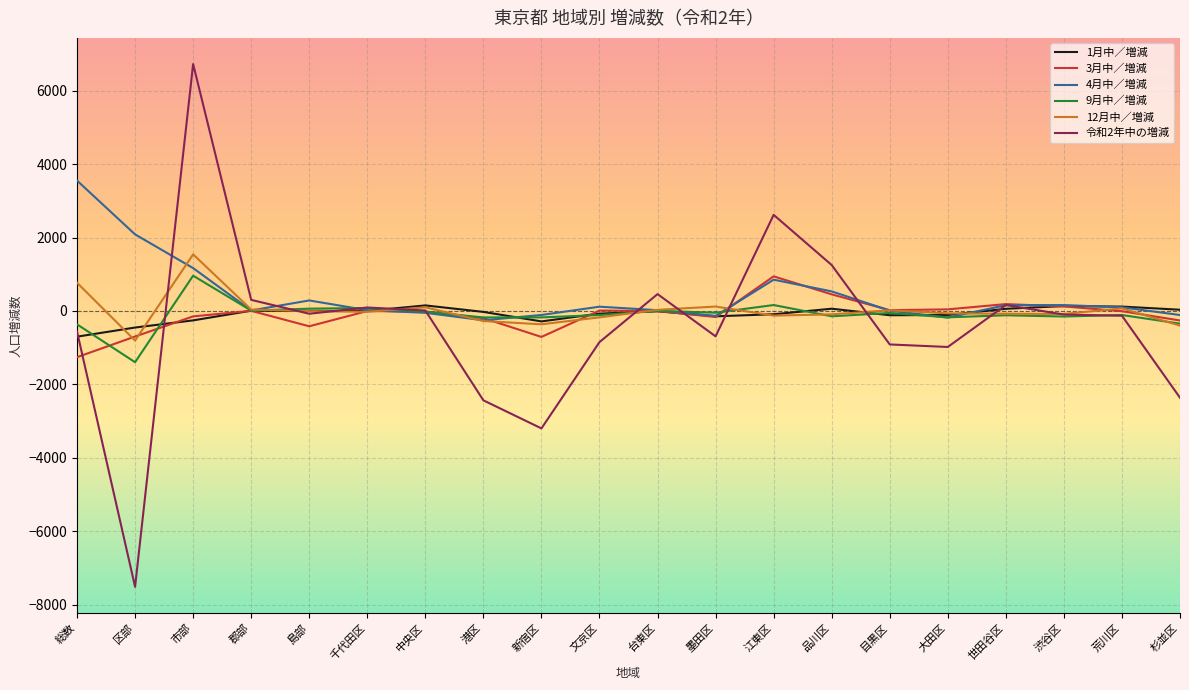

How many lines are shown in the chart?

6